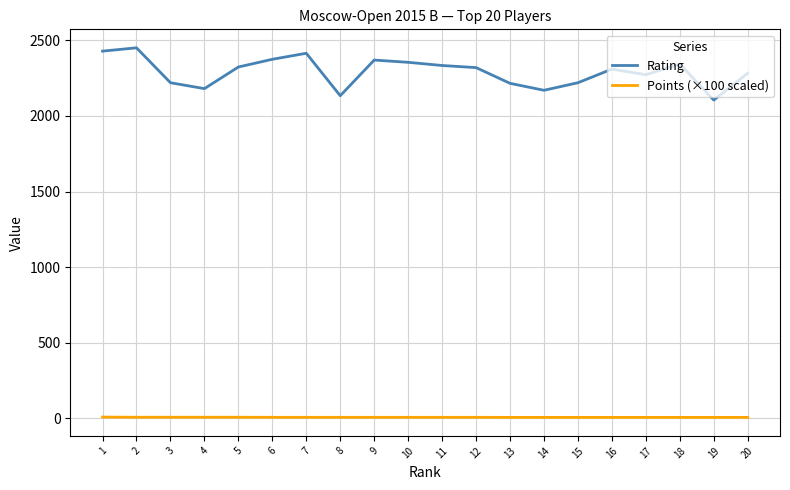

What is the difference between the maximum and minimum values in the Rating series?

346.0